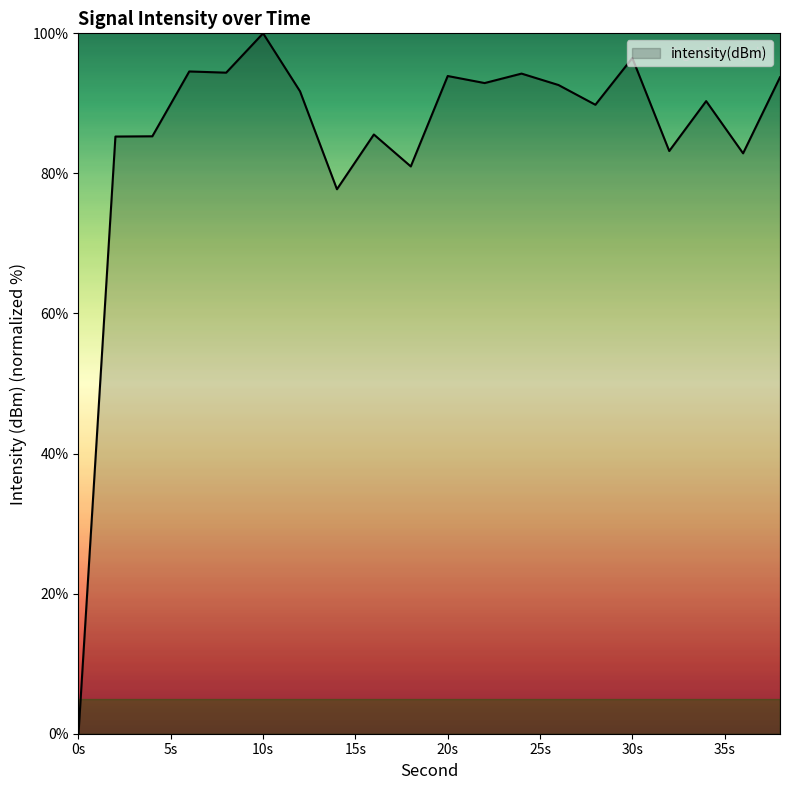

What is the difference between the maximum and minimum values?

100.0